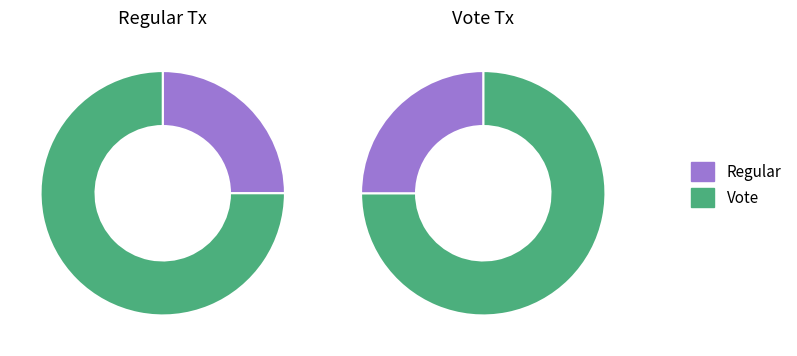

Is it true that Vote is 62% of the pie?

False